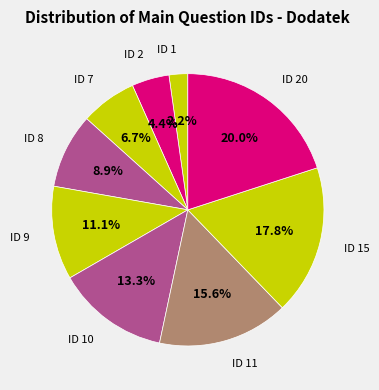

Is there any slice that represents more than half of the pie?

No